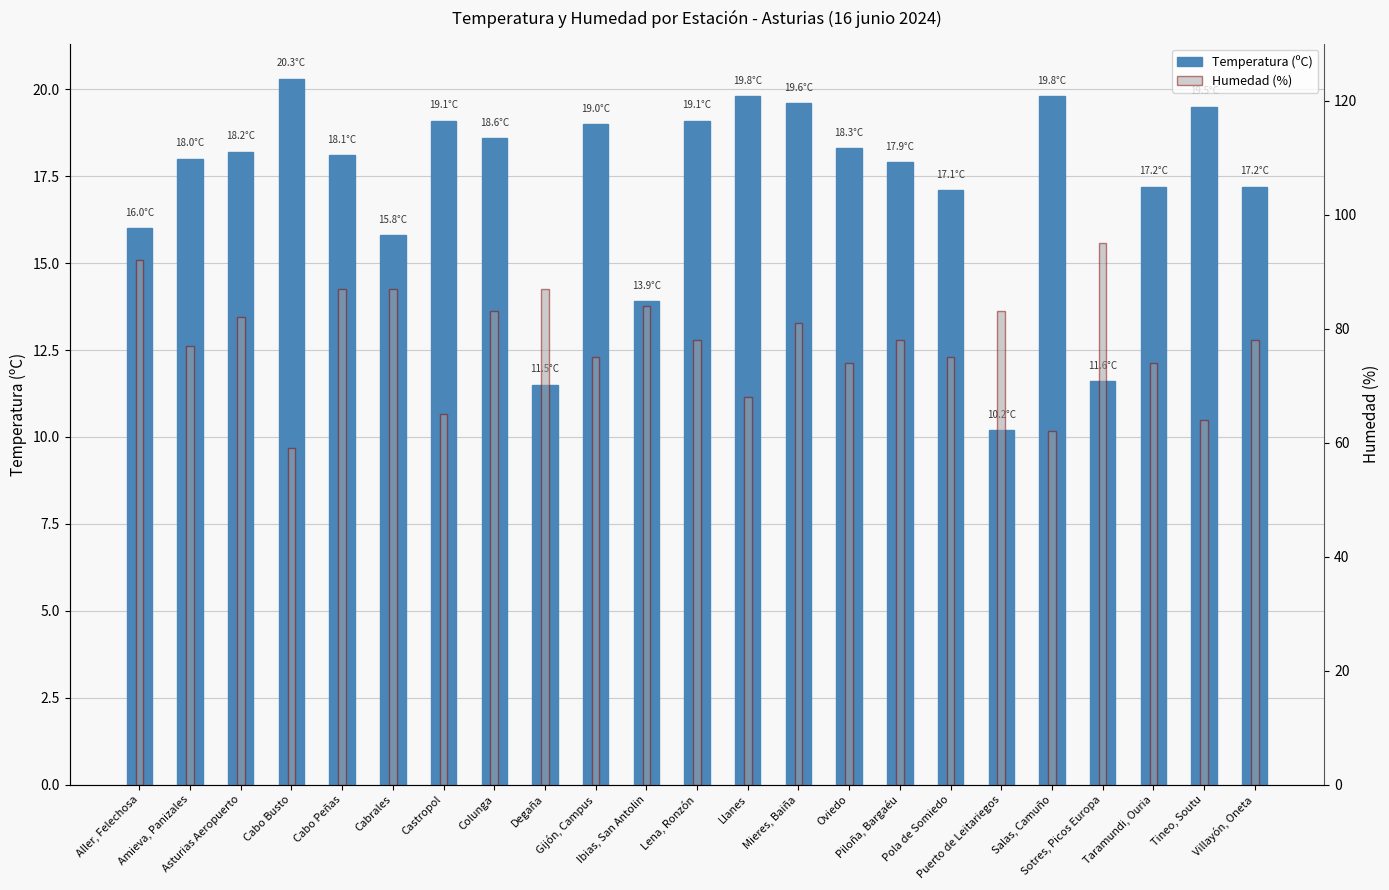

How many bars are there in each group?

2